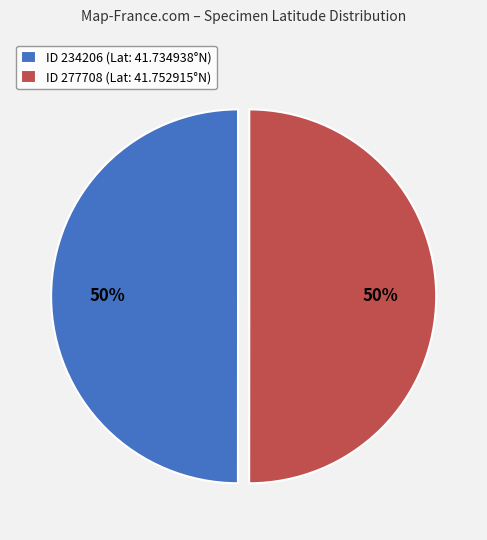

Is it true that ID 277708 (Lat: 41.752915°N) is 61% of the pie?

False